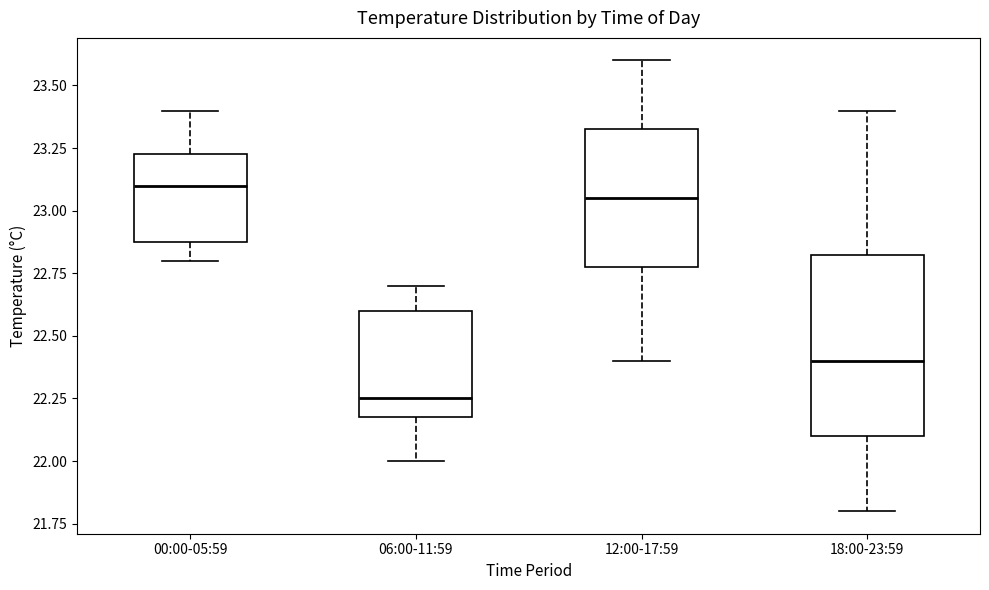

Reading left to right, read every box against the y-axis: the position of its median line, the range the box covers, and the ends of its whiskers. The values are not printed on the chart, so give them approximately, as read against the axis.

00:00-05:59: median 23.10, box 22.90 to 23.25, whiskers 22.80 to 23.40
06:00-11:59: median 22.25, box 22.20 to 22.60, whiskers 22.00 to 22.70
12:00-17:59: median 23.05, box 22.80 to 23.35, whiskers 22.40 to 23.60
18:00-23:59: median 22.40, box 22.10 to 22.85, whiskers 21.80 to 23.40